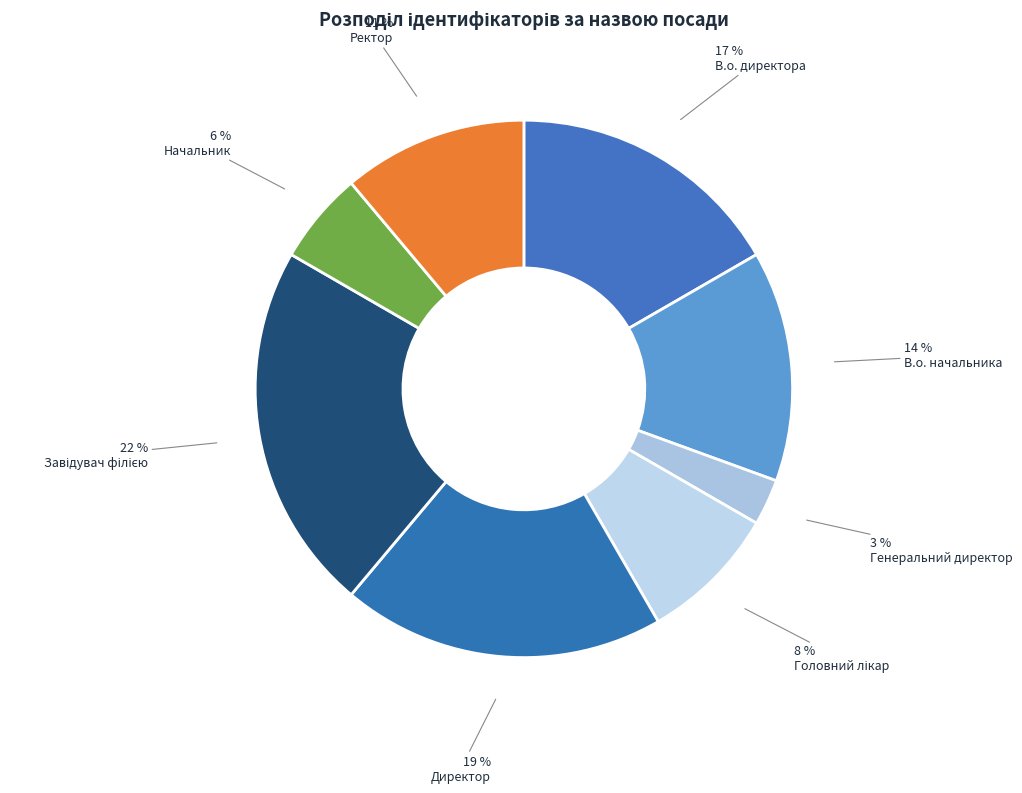

Is it true that Ректор is 11% of the pie?

True